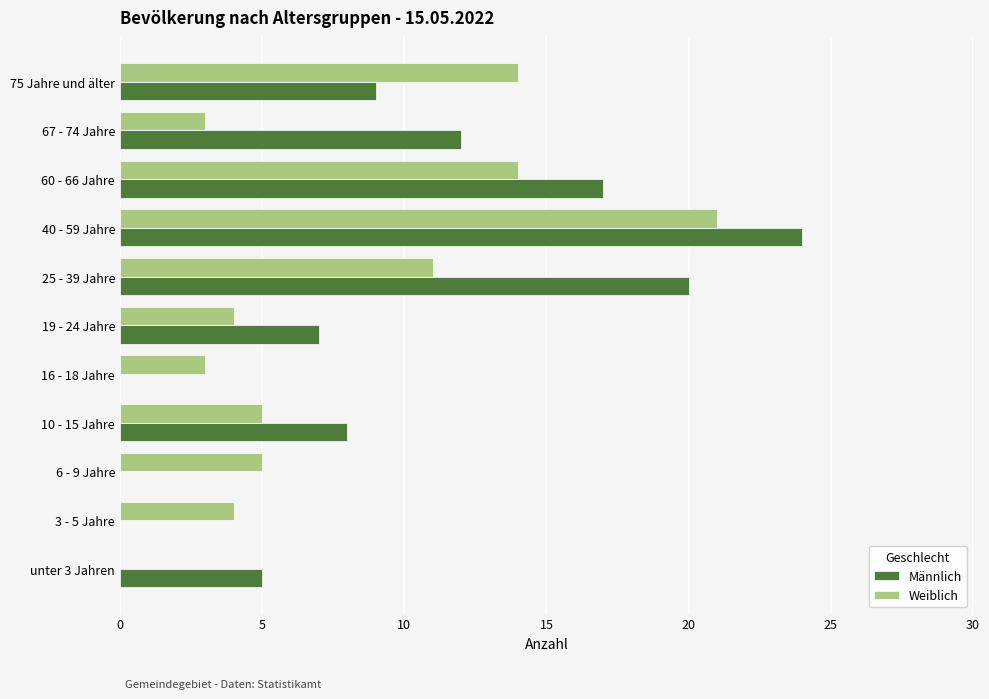

The value of Weiblich at 10 - 15 Jahre is 5. True or false?

True